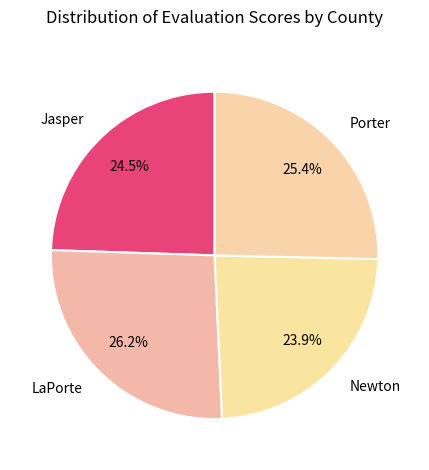

Count the number of slices in the pie.

4